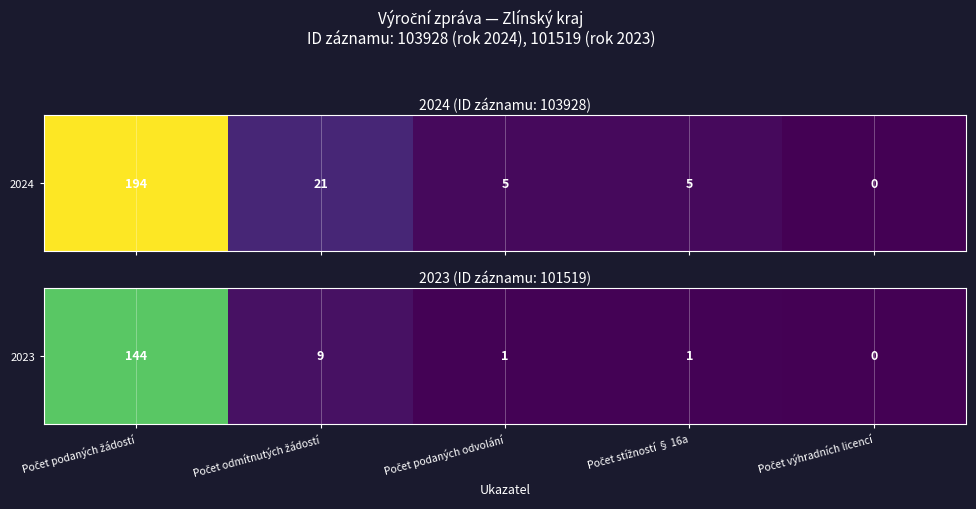

Which category has the lowest value across all series?

Počet výhradních licencí